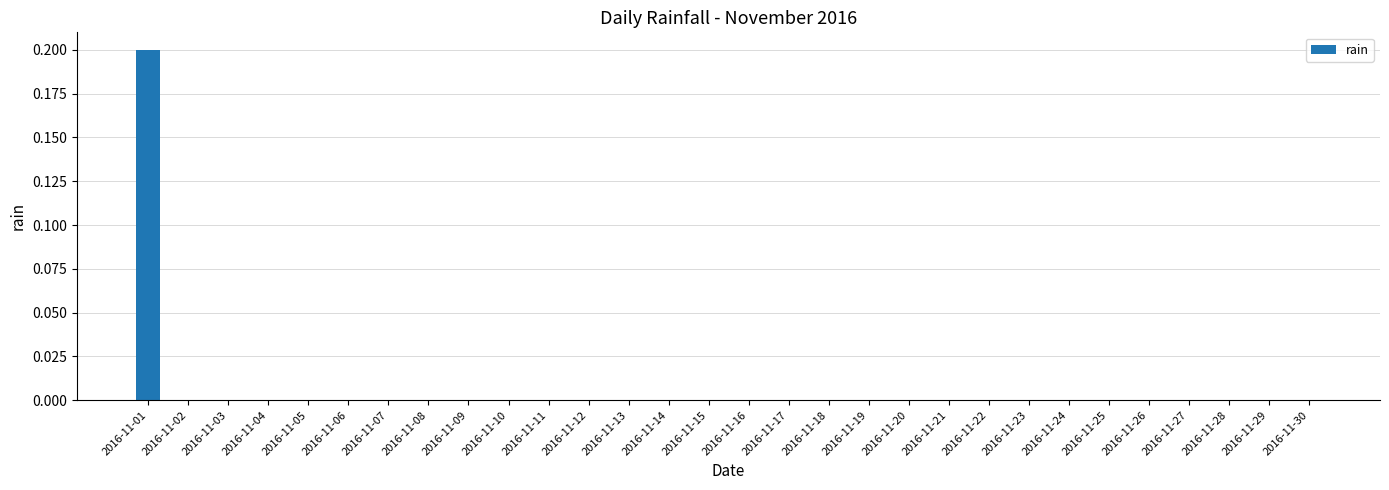

What is the maximum value shown in the chart?

0.2